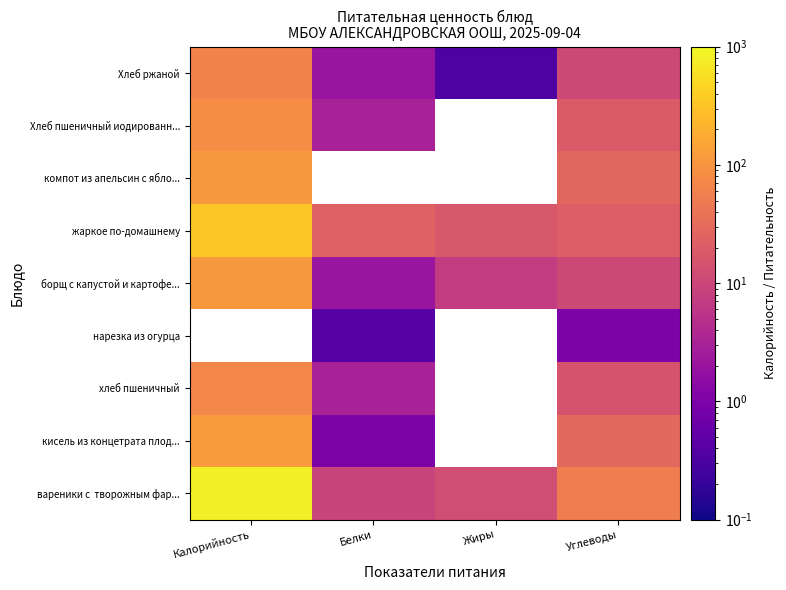

List the labels in order of Хлеб ржаной value, largest first.

Калорийность, Углеводы, Белки, Жиры